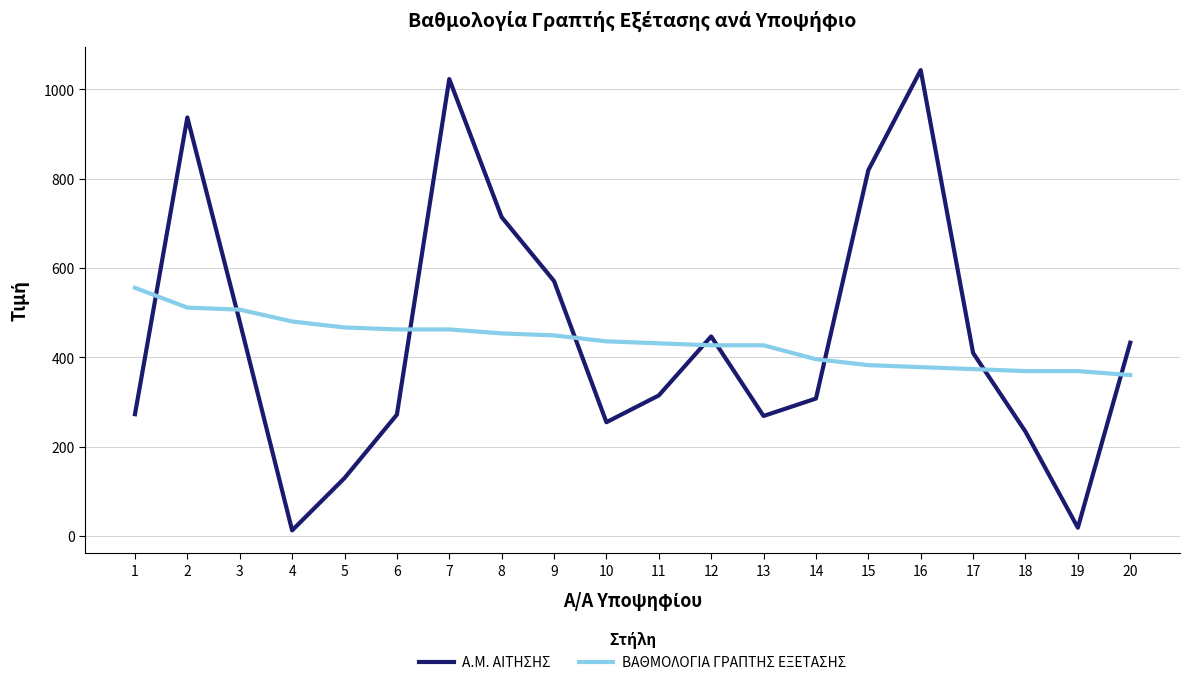

Between which two adjacent categories do Α.Μ. ΑΙΤΗΣΗΣ and ΒΑΘΜΟΛΟΓΙΑ ΓΡΑΠΤΗΣ ΕΞΕΤΑΣΗΣ first intersect?

1 and 2